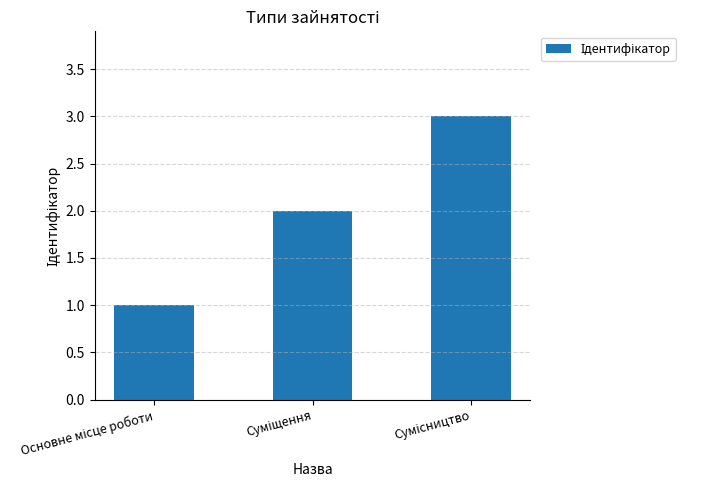

What is the maximum value shown in the chart?

3